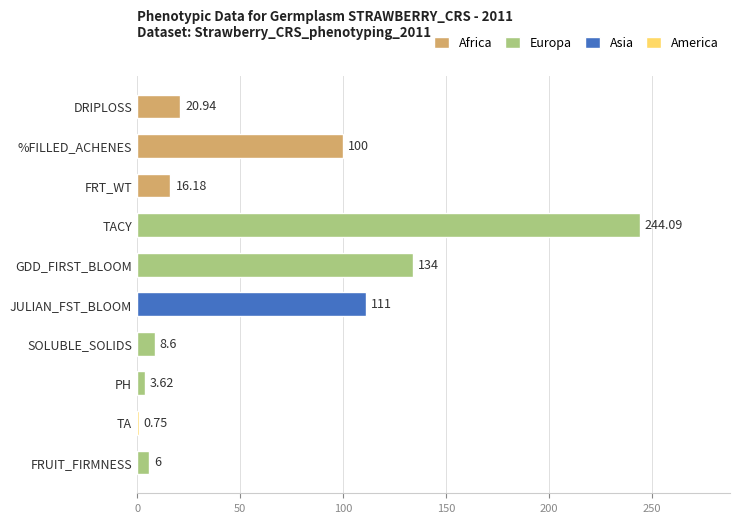

At which label is the value closest to 122?

JULIAN_FST_BLOOM